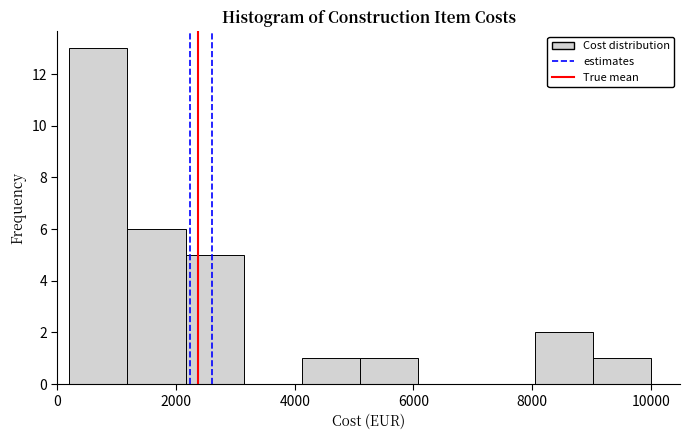

Which range on the x-axis has the tallest bar?

200 to 1180